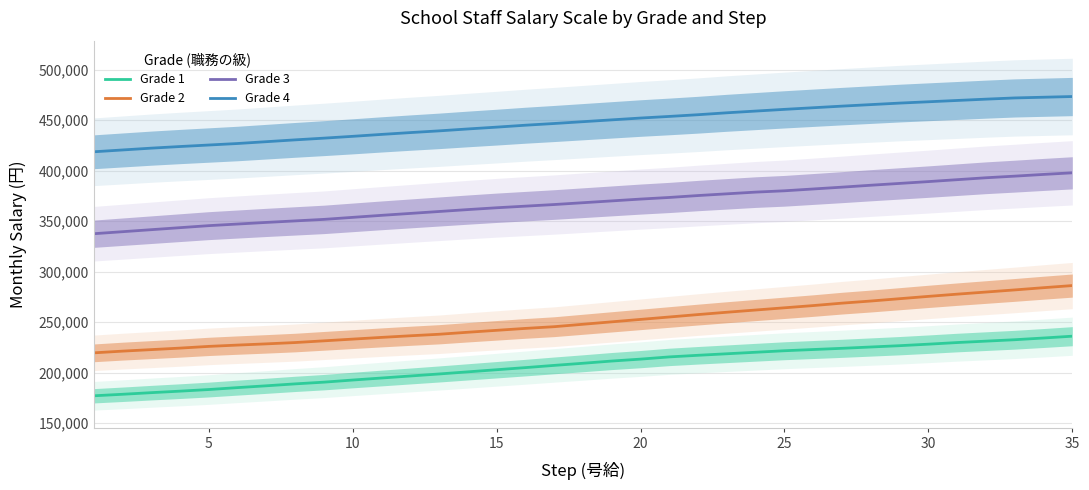

What is the highest value of the Grade 3 series?

397900